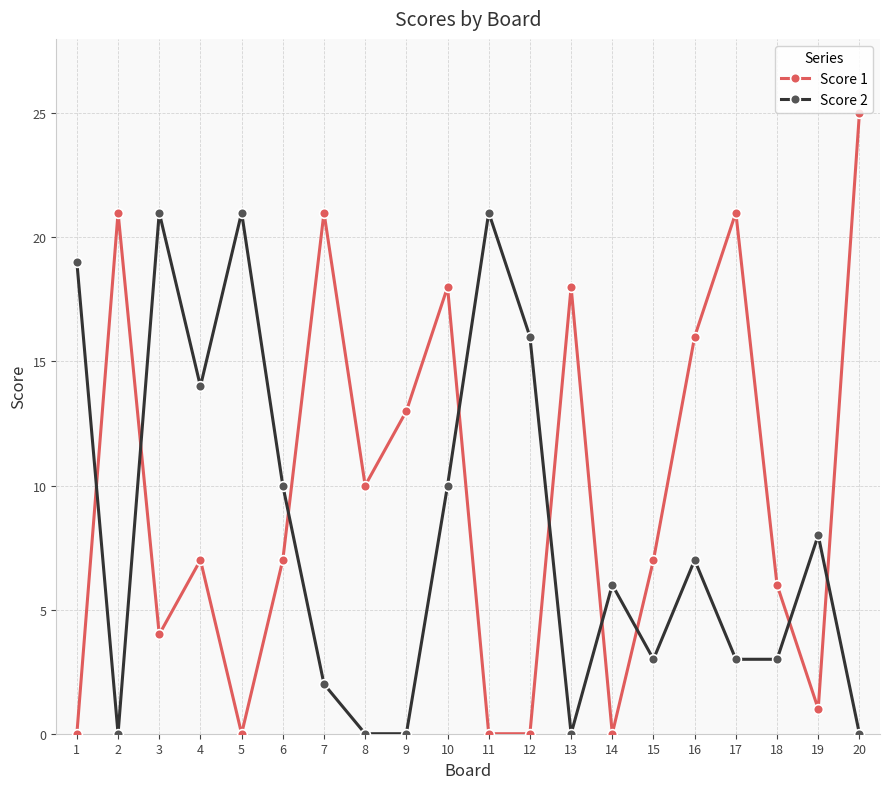

Which series changed the most between 16 and 18?

Score 1